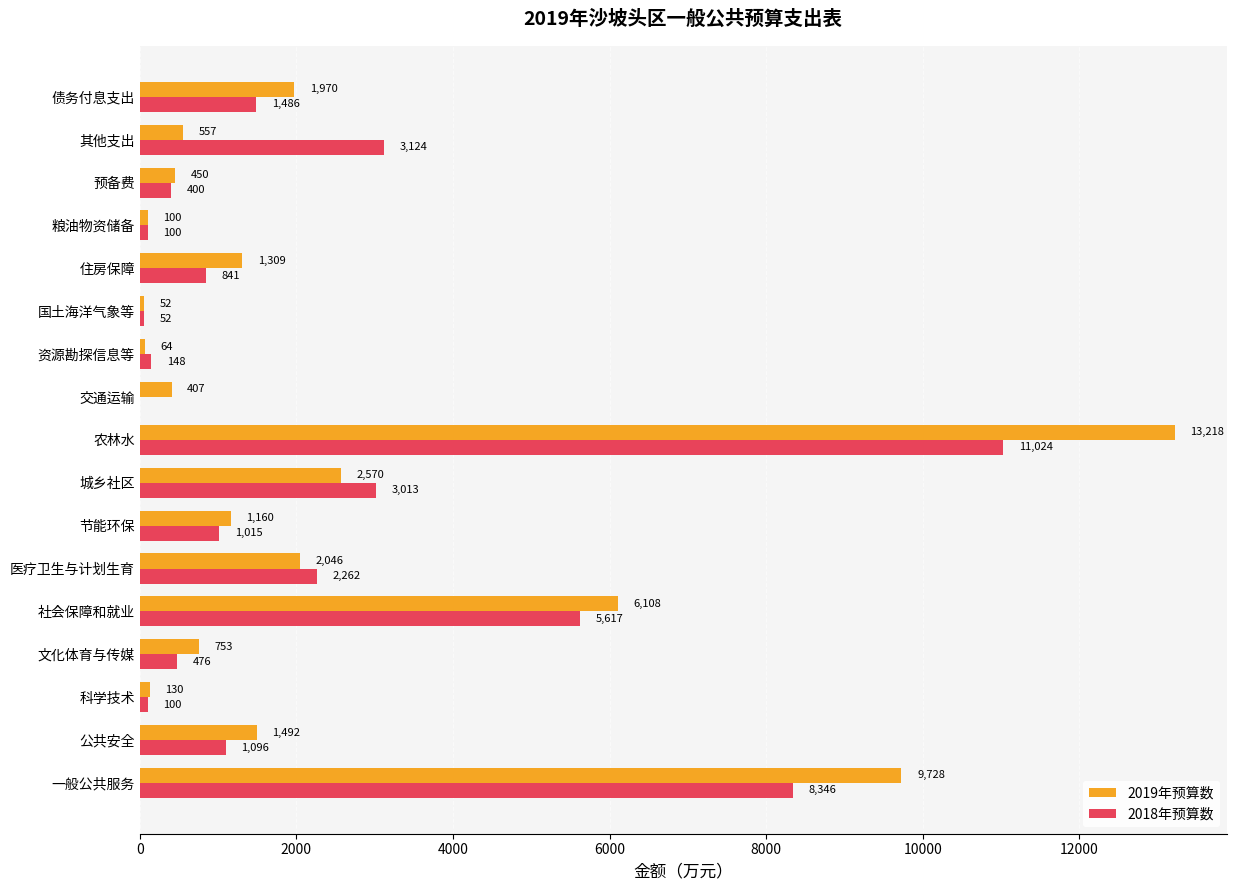

What is the sum of all 2019年预算数 values?

42114